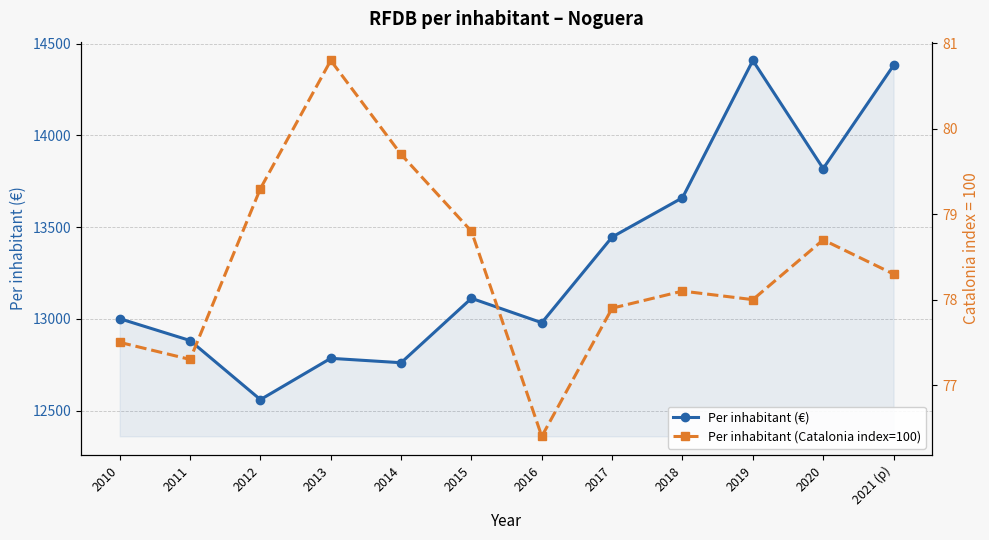

True or false: Per inhabitant (Catalonia index=100) and Per inhabitant (€) cross at least once.

False